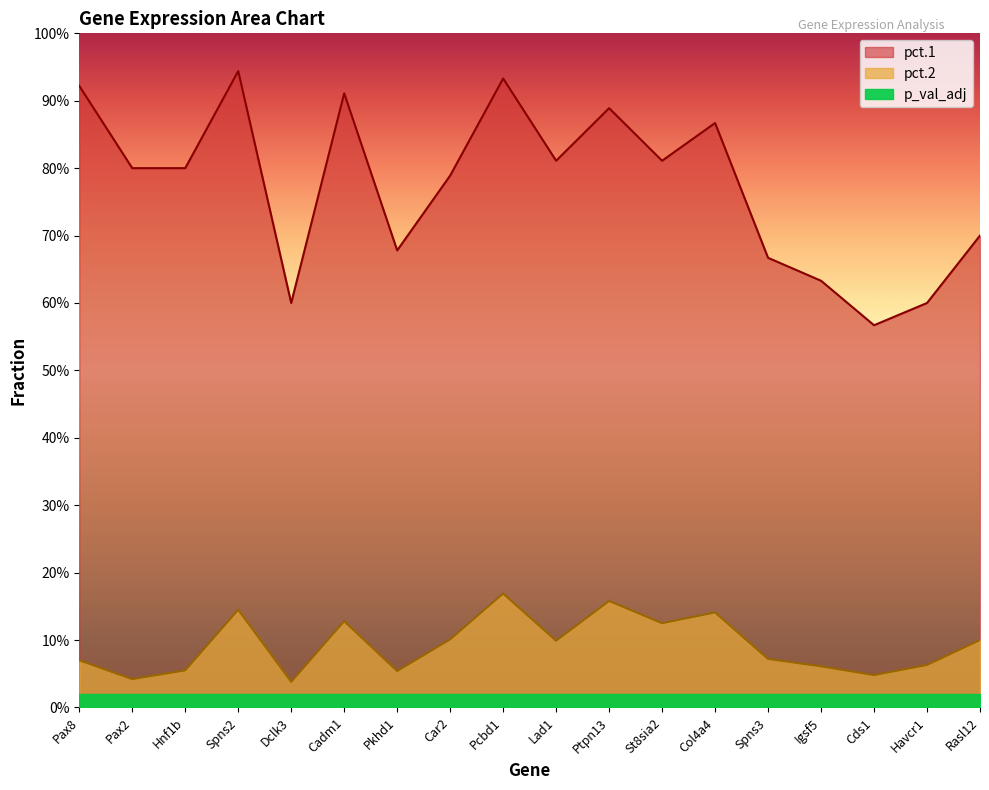

True or false: pct.1 and pct.2 intersect in this chart.

False